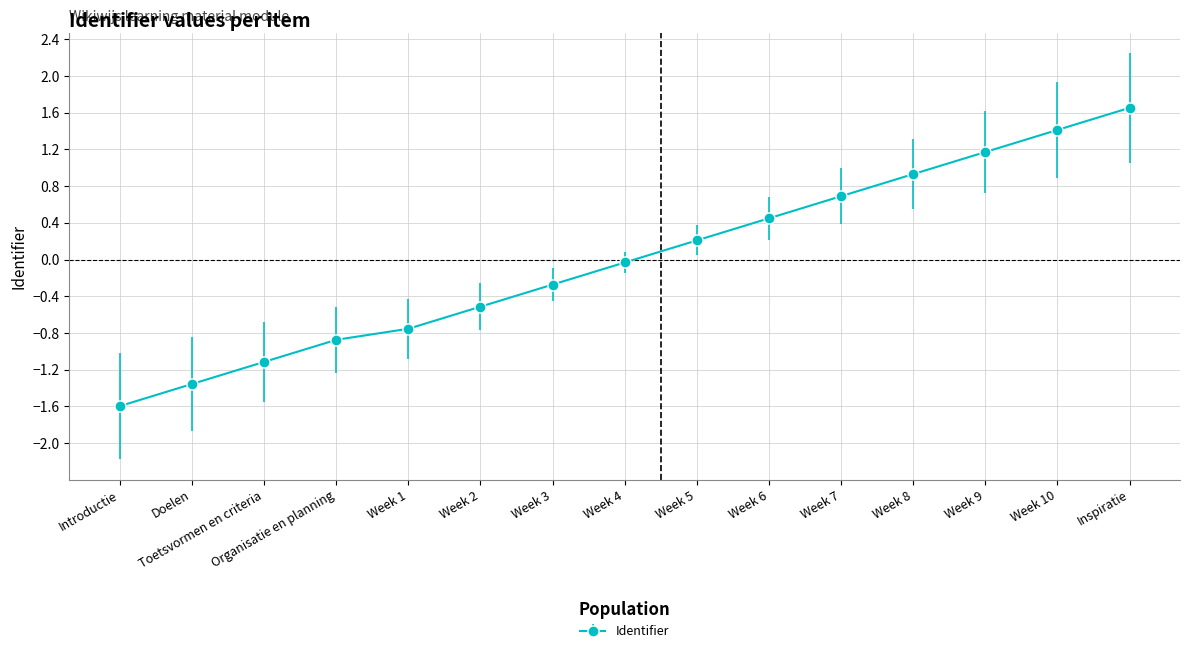

What is the value of the 11th point from the left?

0.7